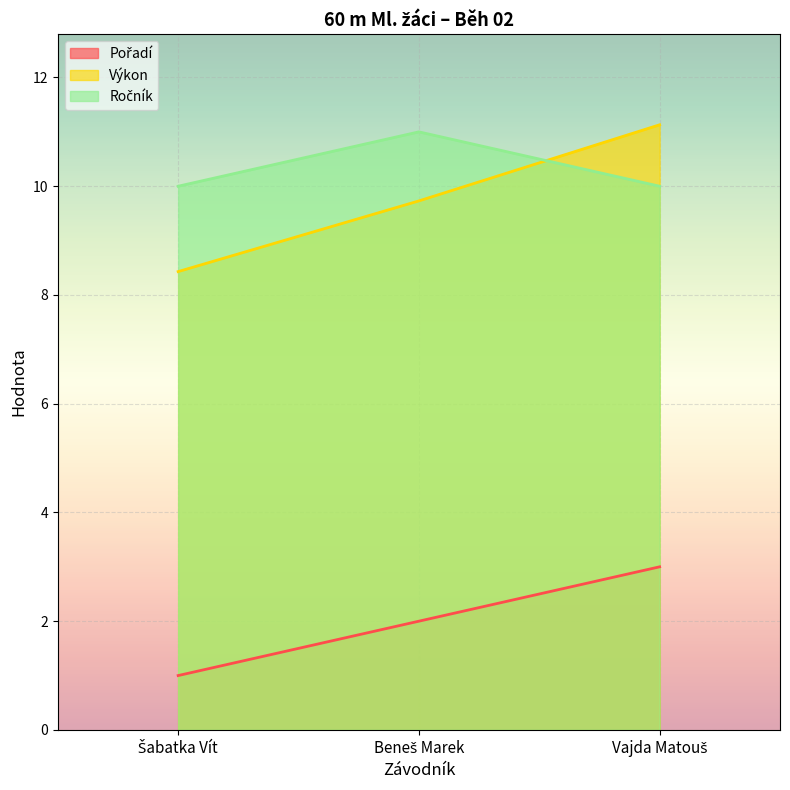

What is the sum of the Ročník values at Šabatka Vít and Vajda Matouš?

20.0